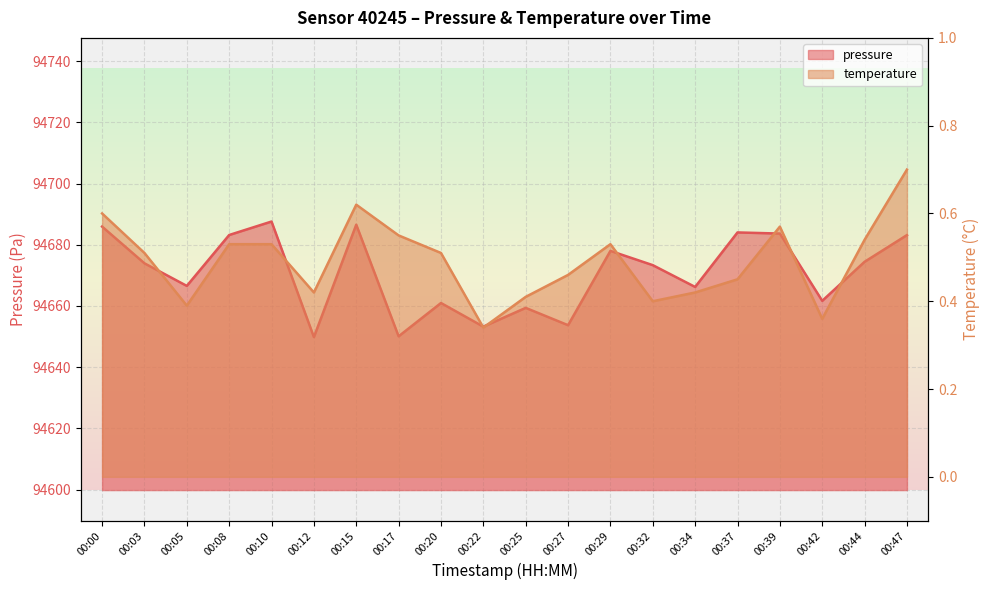

Is the value of temperature at 00:22 greater than the value of pressure at 00:22?

No